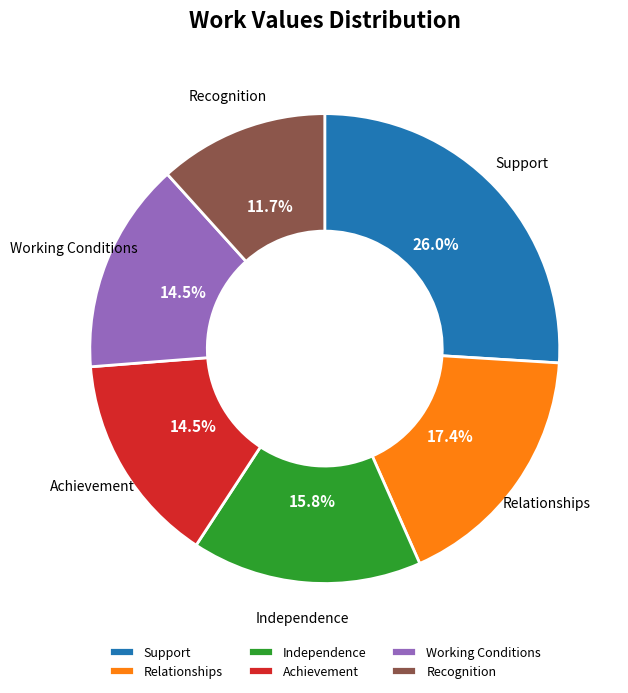

To the nearest percent, what percentage of the pie is Relationships?

17%